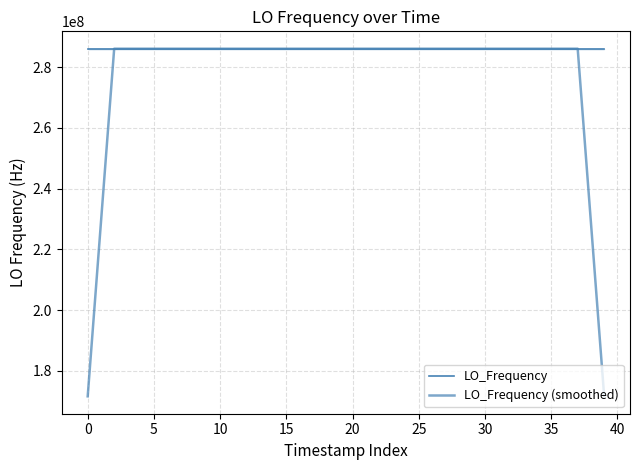

Reading left to right, transcribe all the data shown in this chart.

LO_Frequency: 286047000.1	286047000.4	286046998.8	286046996.6	286046999.1	286046998.7	286046996.7	286046996.9	286046996.9	286046996.5	286046997.3	286046994.9	286046996.8	286046998.8	286046999.0	286046999.4	286046998.1	286046997.3	286046998.7	286046997.1	286046997.1	286046996.9	286047000.7	286047000.5	286047002.3	286047000.6	286047000.4	286047000.4	286047000.7	286047000.6	286046998.1	286046999.1	286046999.5	286046996.5	286046999.2	286046997.3	286046998.1	286047000.4	286046998.6	286046998.6
LO_Frequency (smoothed): 171628199.9	228837599.2	286046999.0	286046998.7	286046998.0	286046997.6	286046997.7	286046997.1	286046996.9	286046996.5	286046996.5	286046996.9	286046997.4	286046997.8	286046998.4	286046998.5	286046998.5	286046998.1	286046997.7	286046997.4	286046998.1	286046998.5	286046999.5	286047000.2	286047000.9	286047000.8	286047000.9	286047000.5	286047000.0	286046999.8	286046999.6	286046998.8	286046998.5	286046998.3	286046998.1	286046998.3	286046998.7	286046998.6	228837599.1	171628199.5